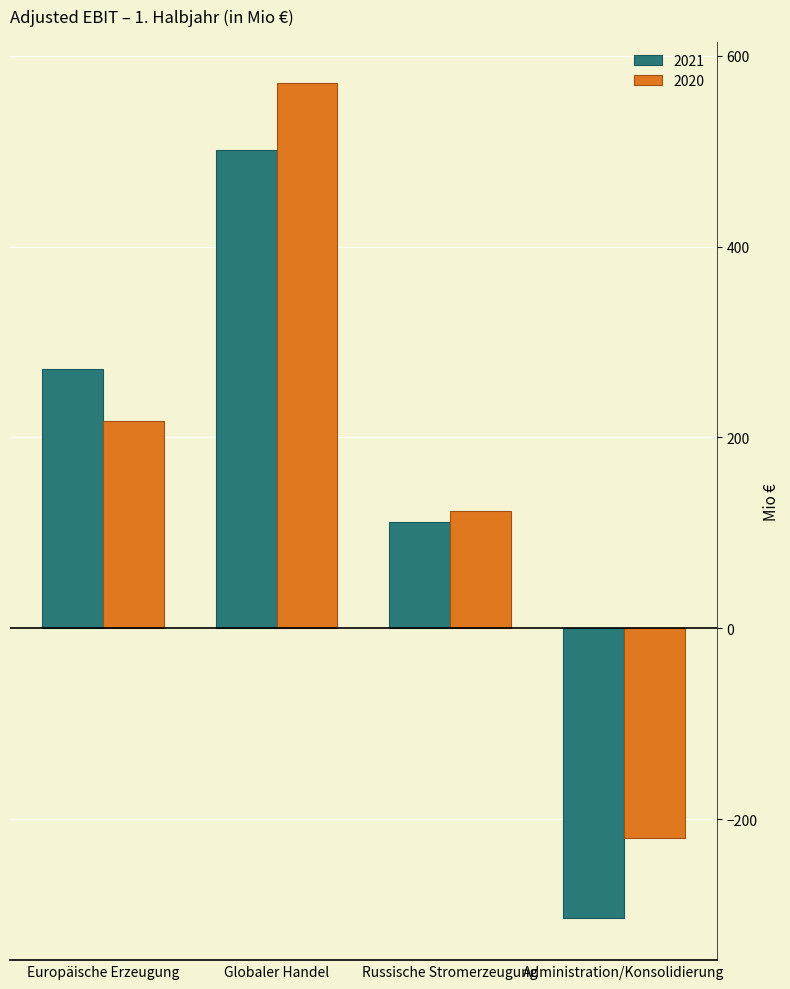

What position from the right is Russische Stromerzeugung?

2